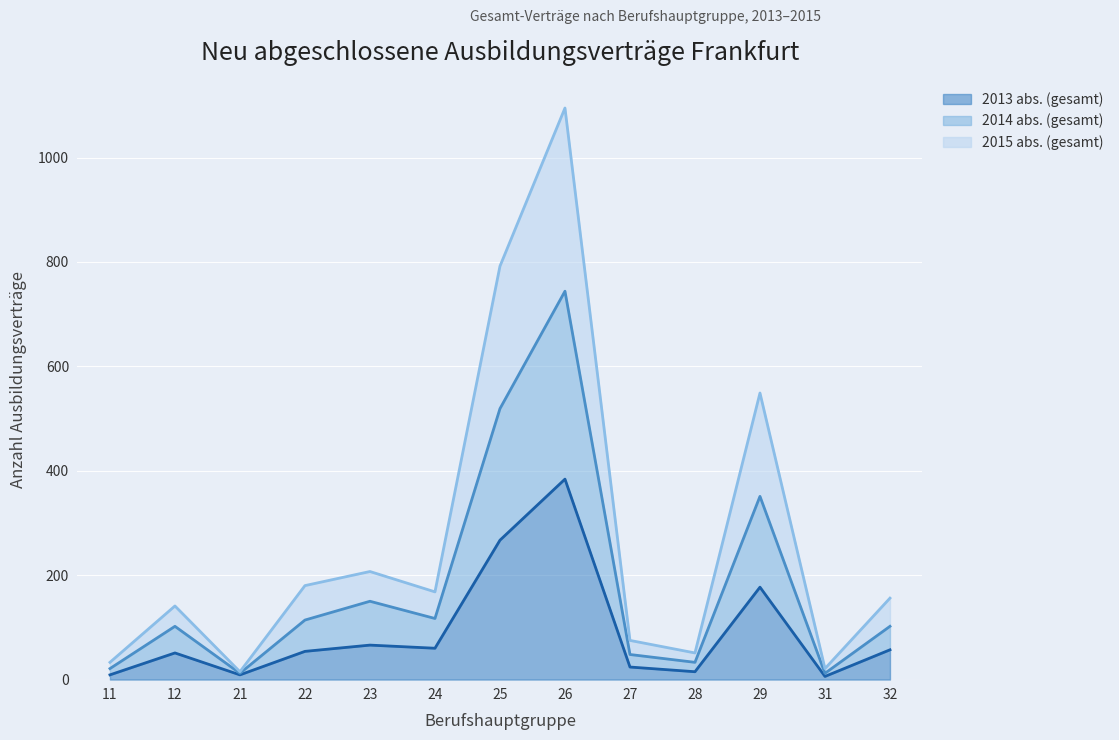

What is the average value of the 2015 abs. (gesamt) series?

268